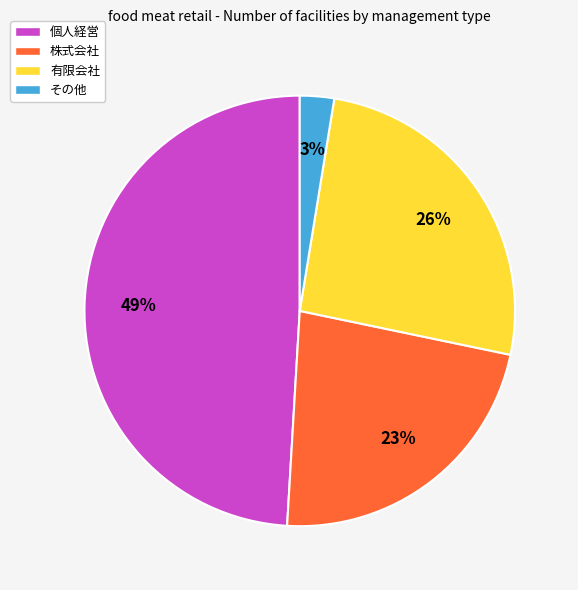

Is there a majority slice in this chart?

No